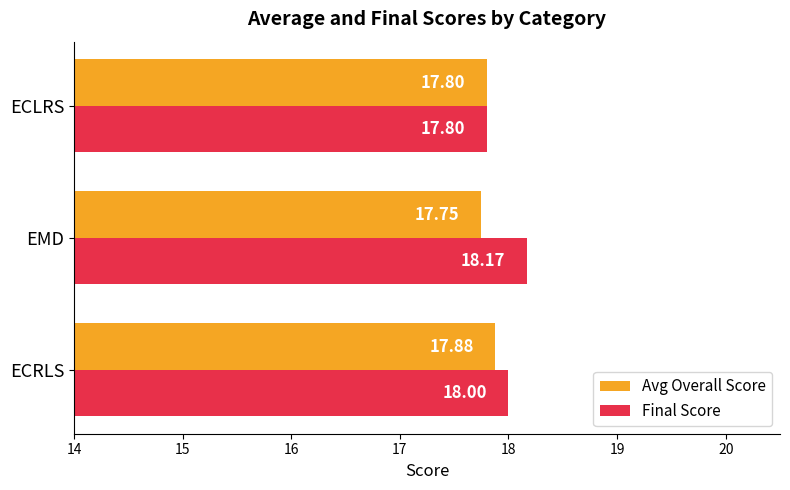

Which series has the widest spread of values?

Final Score